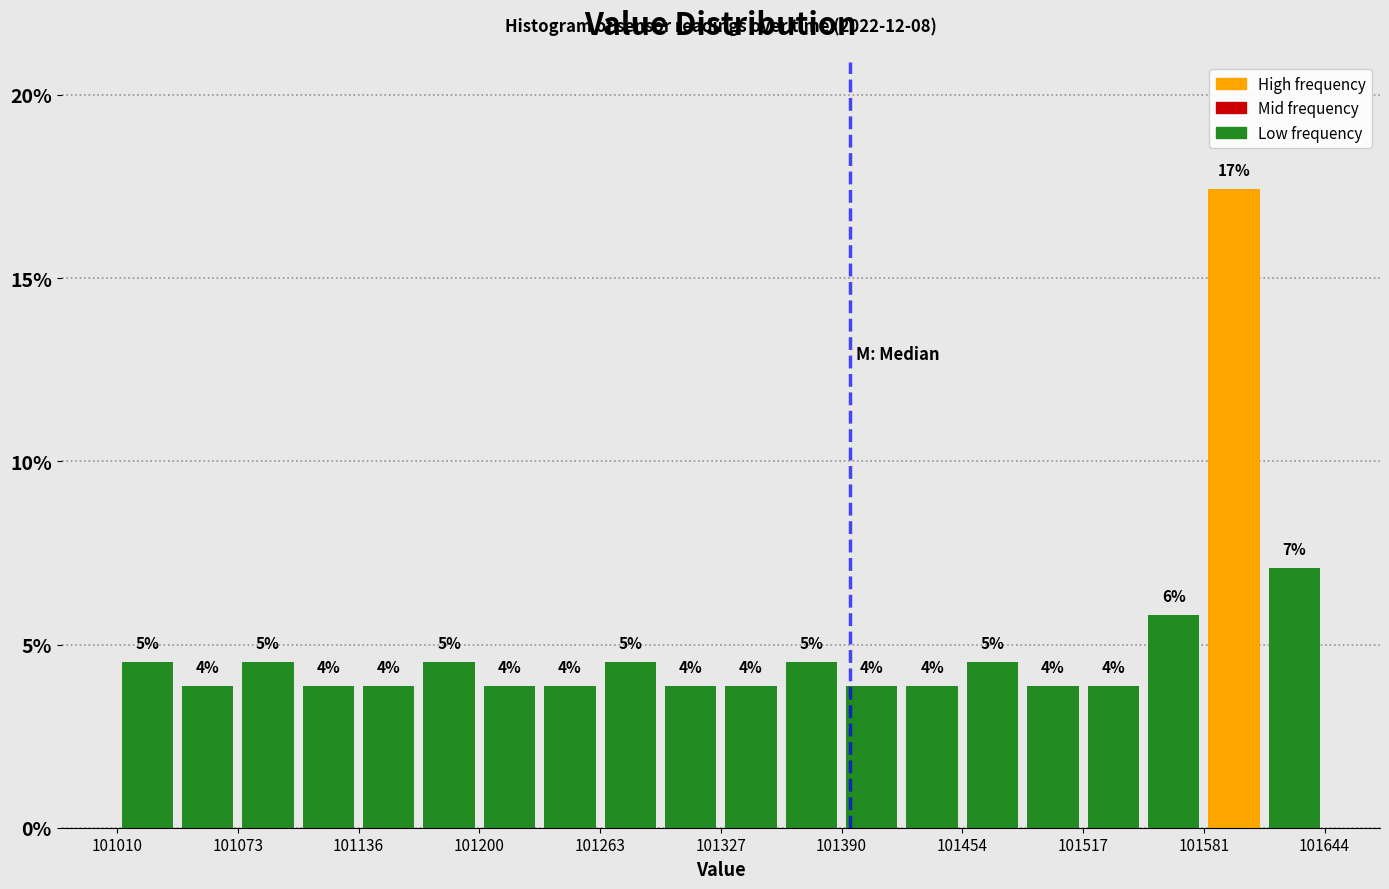

Read against the x-axis, roughly where is the centre of the tallest bar?

101600